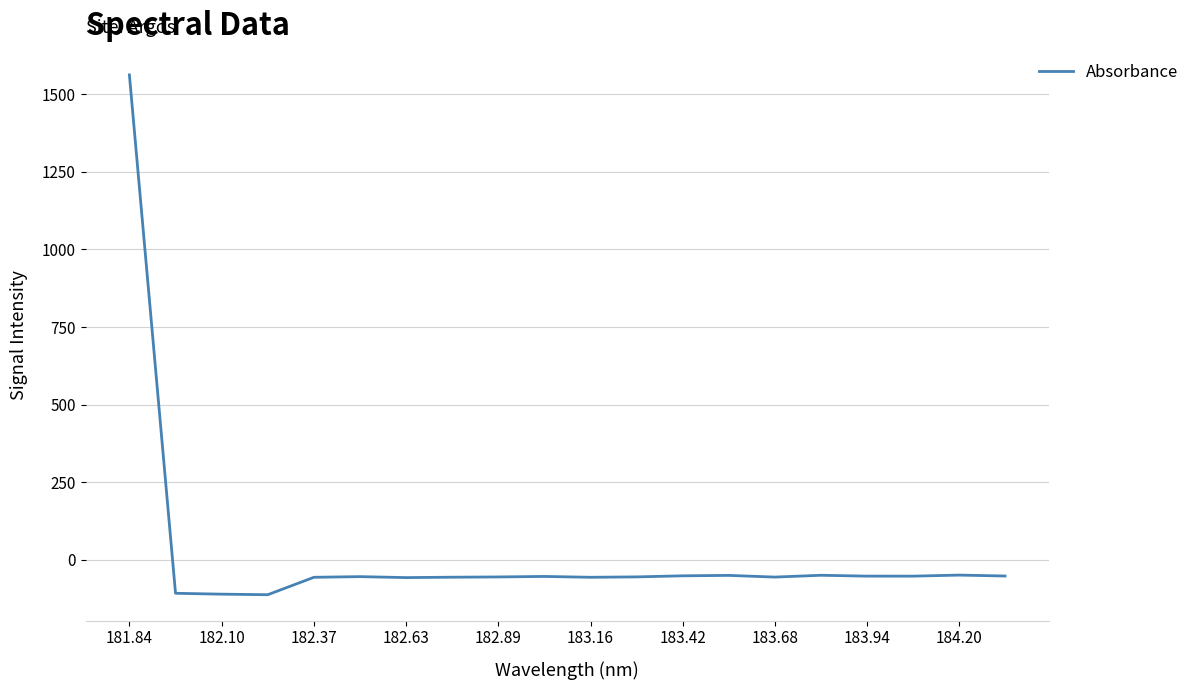

What is the smallest value displayed?

-112.9